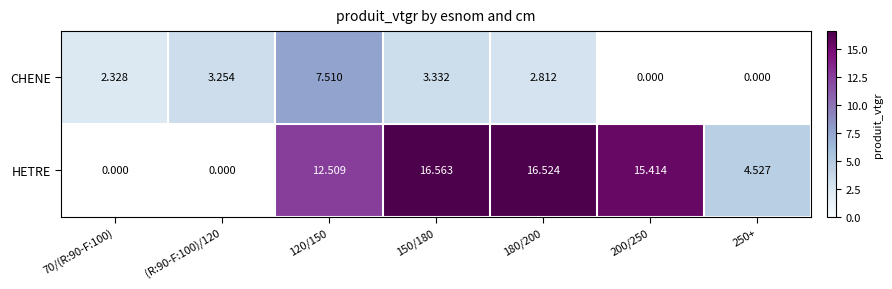

At which category is the sum across all series the highest?

120/150